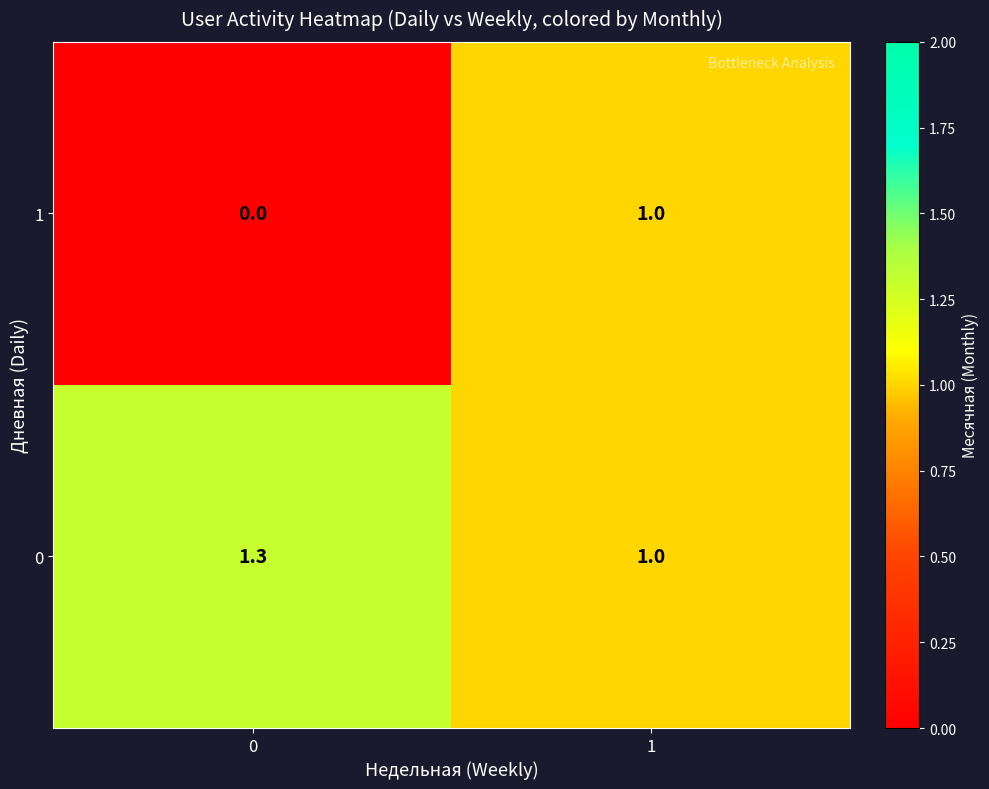

List the series in order of their peak value, lowest first.

1, 0